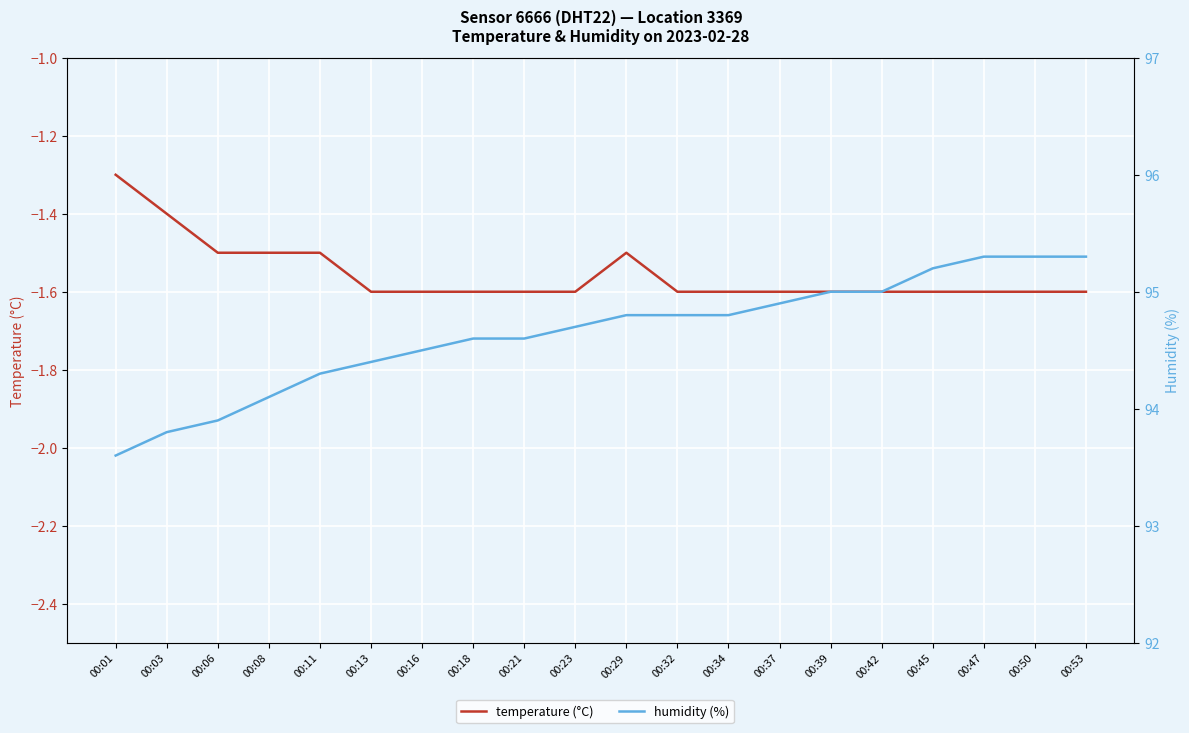

What is the spread (max minus min) of values at 00:47?

96.9